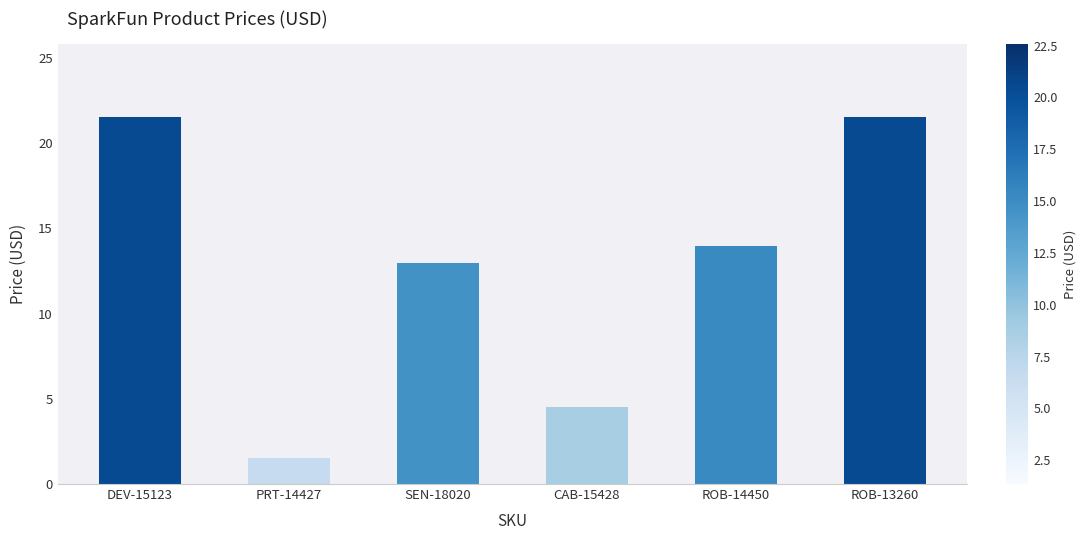

What is the label of the 5th bar from the left?

ROB-14450